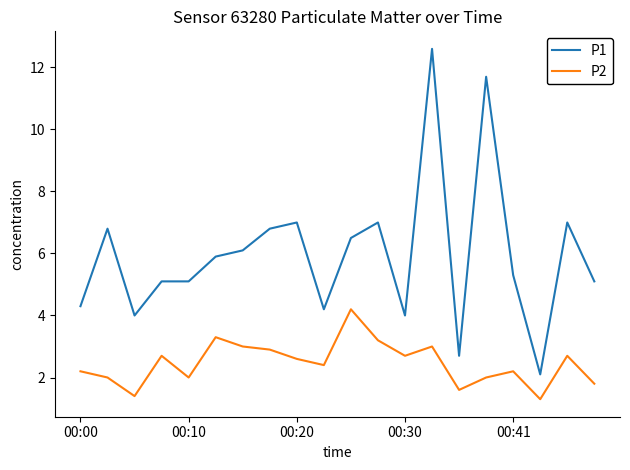

What is the difference between the maximum and minimum values in the P1 series?

10.5